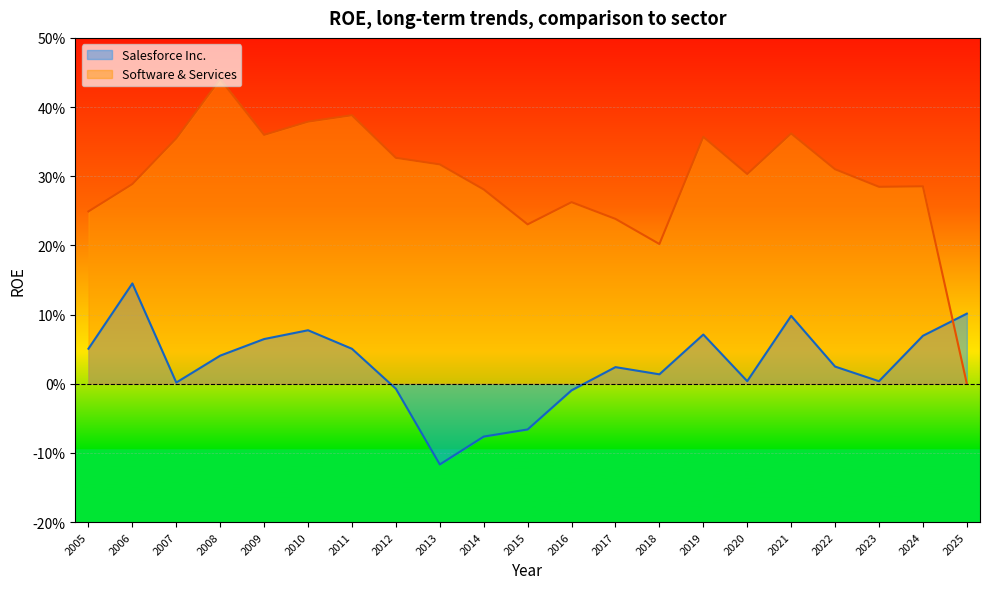

What is the value of the Salesforce Inc. point at the 16th from the left?

0.1